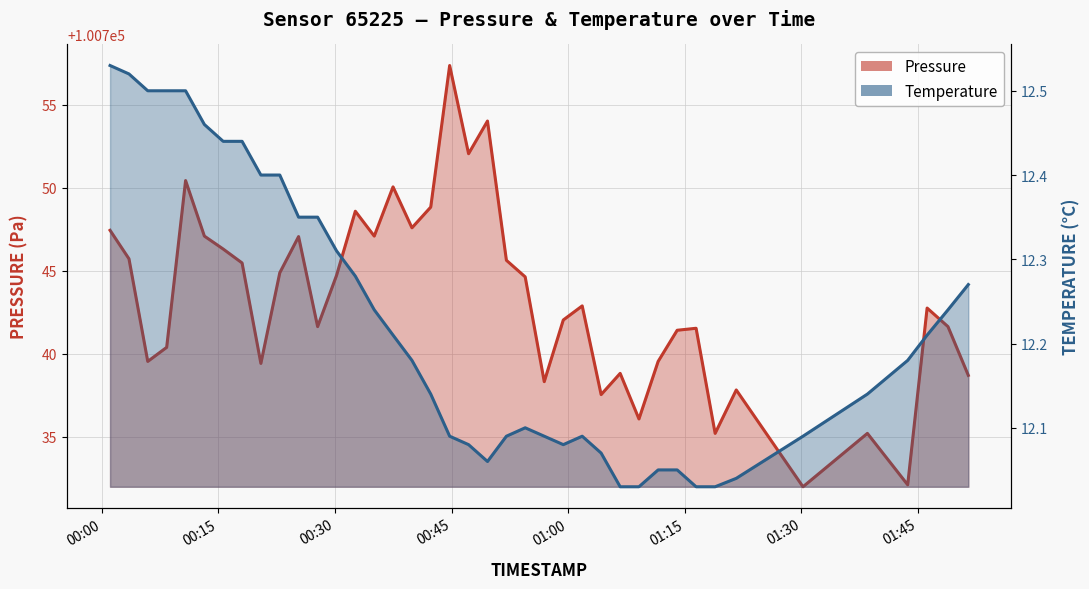

How many values in the pressure series exceed 100742?

22